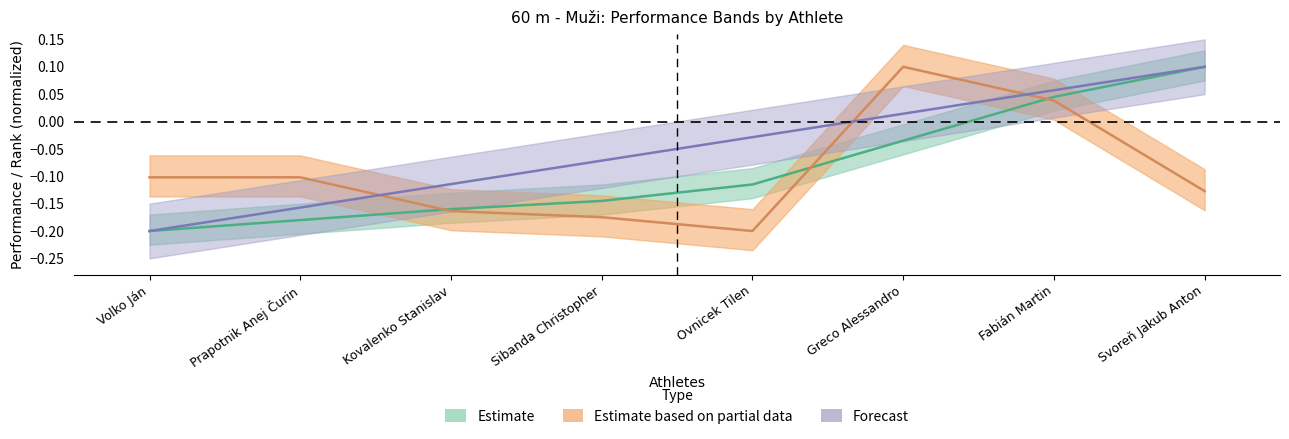

Reading left to right, list all the values displayed in this chart.

Poradie: -0.2	-0.2	-0.1	-0.1	-0.0	0.0	0.1	0.1
Výkon: -0.2	-0.2	-0.2	-0.1	-0.1	-0.0	0.0	0.1
Reakcie: -0.1	-0.1	-0.2	-0.2	-0.2	0.1	0.0	-0.1